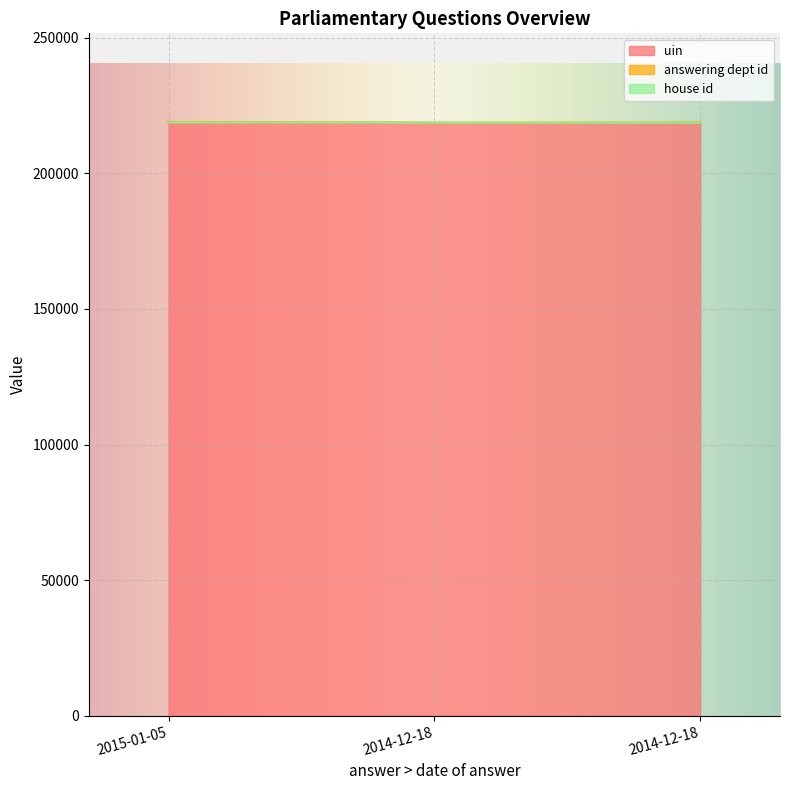

What is the difference between the highest and lowest values at 2015-01-05?

218794